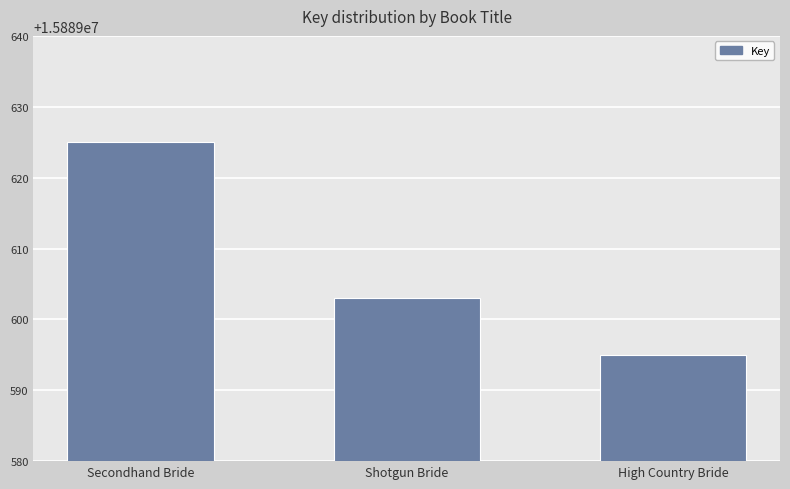

What is the label of the 3rd bar from the right?

Secondhand Bride